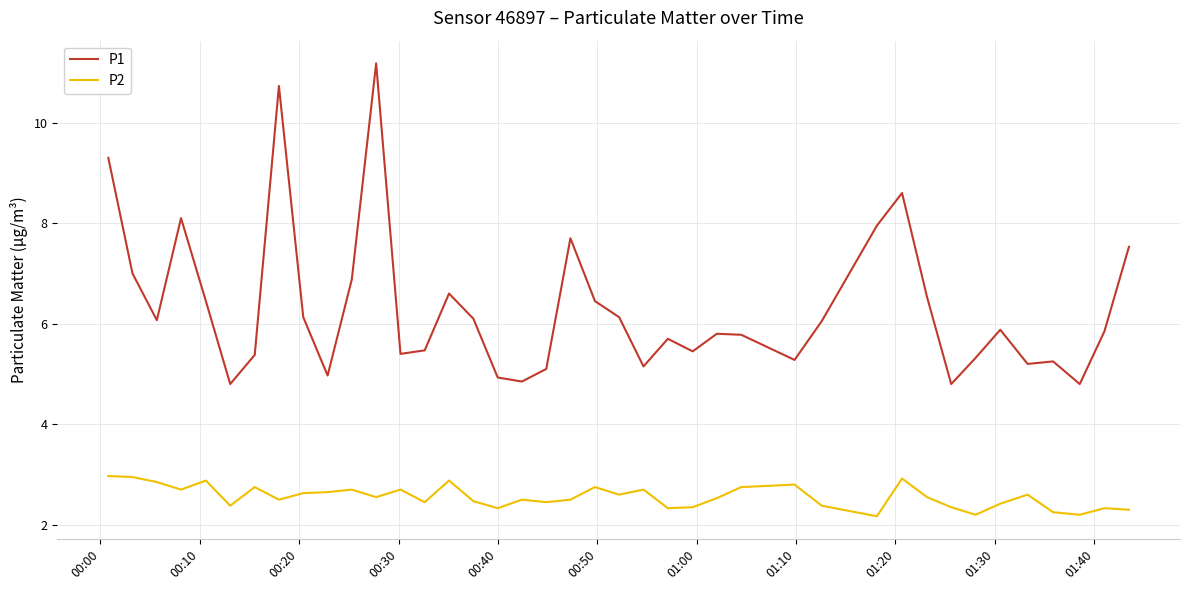

Rank the series by their average value, from highest to lowest.

P1, P2